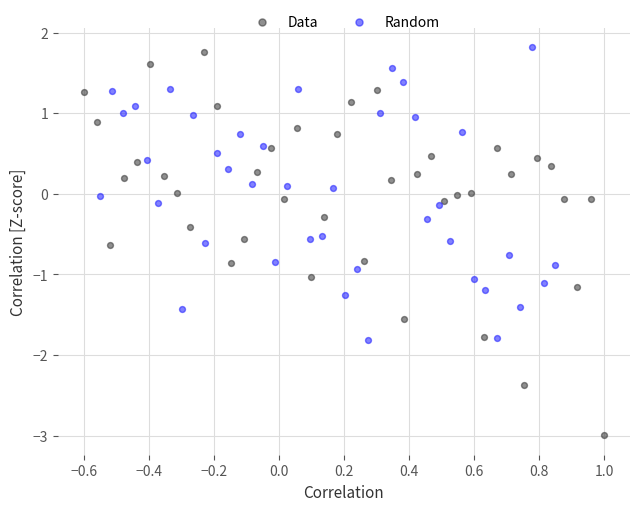

Which series reaches the minimum Y coordinate?

Data